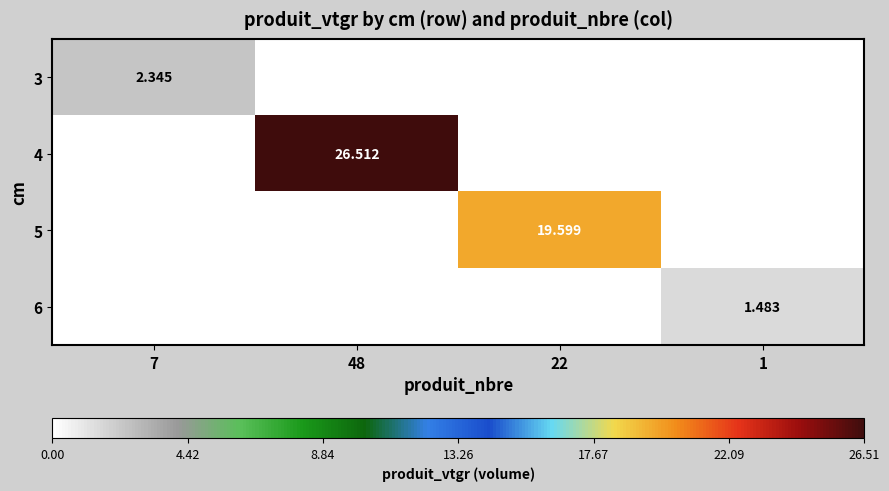

At which label does 4 reach its peak?

48